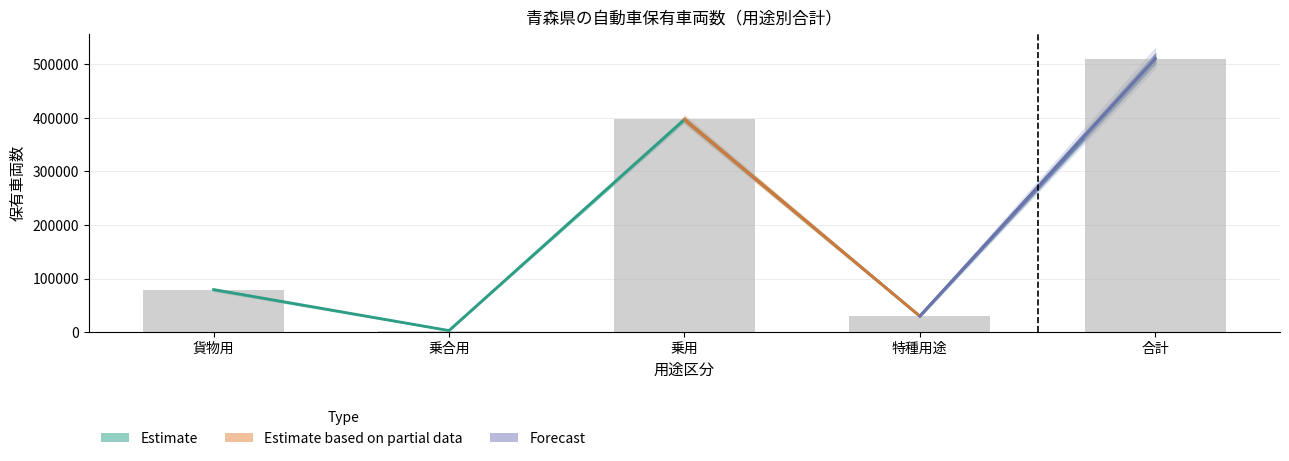

What is the total value across all series at 合計?

1020987.0